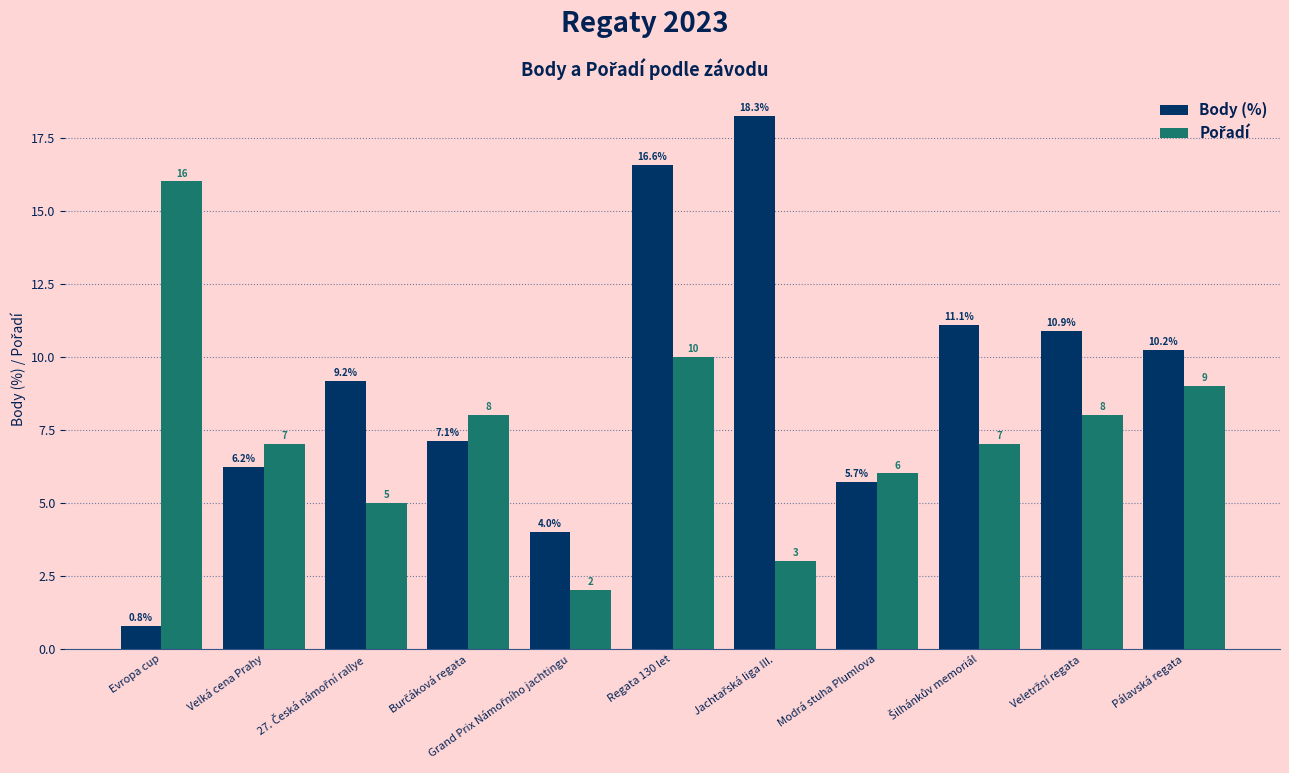

What is the approximate value of Body (%) at Pálavská regata?

10.2